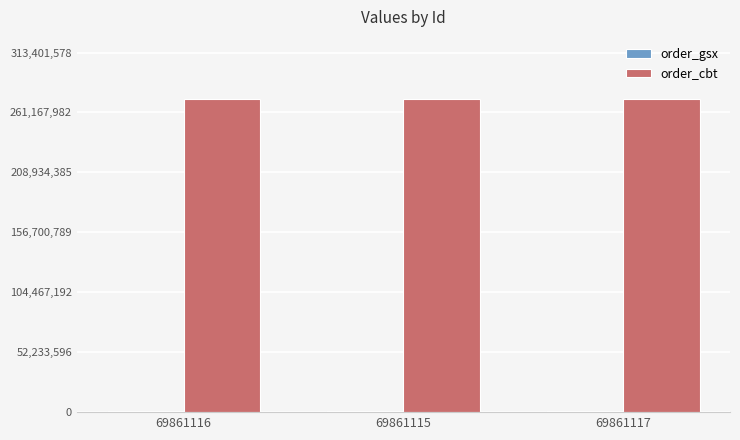

Which series has the largest total across all categories?

order_cbt